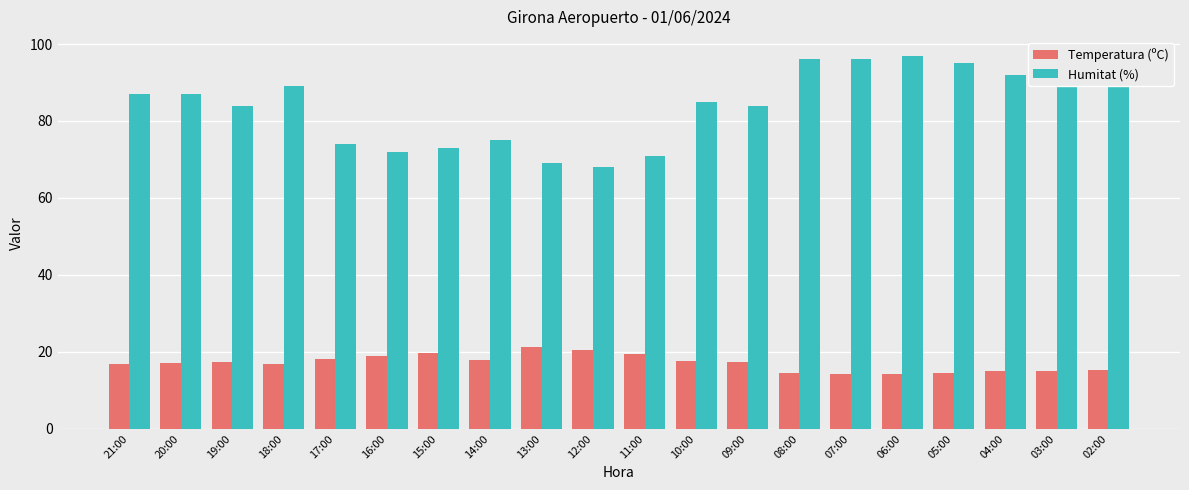

What position from the left is 09:00?

13